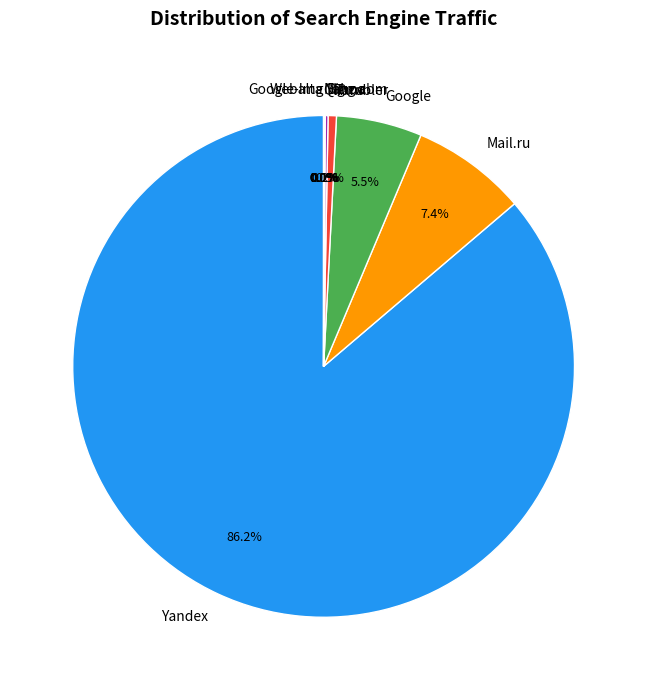

What percentage is NOT represented by Yahoo!?

99.9%